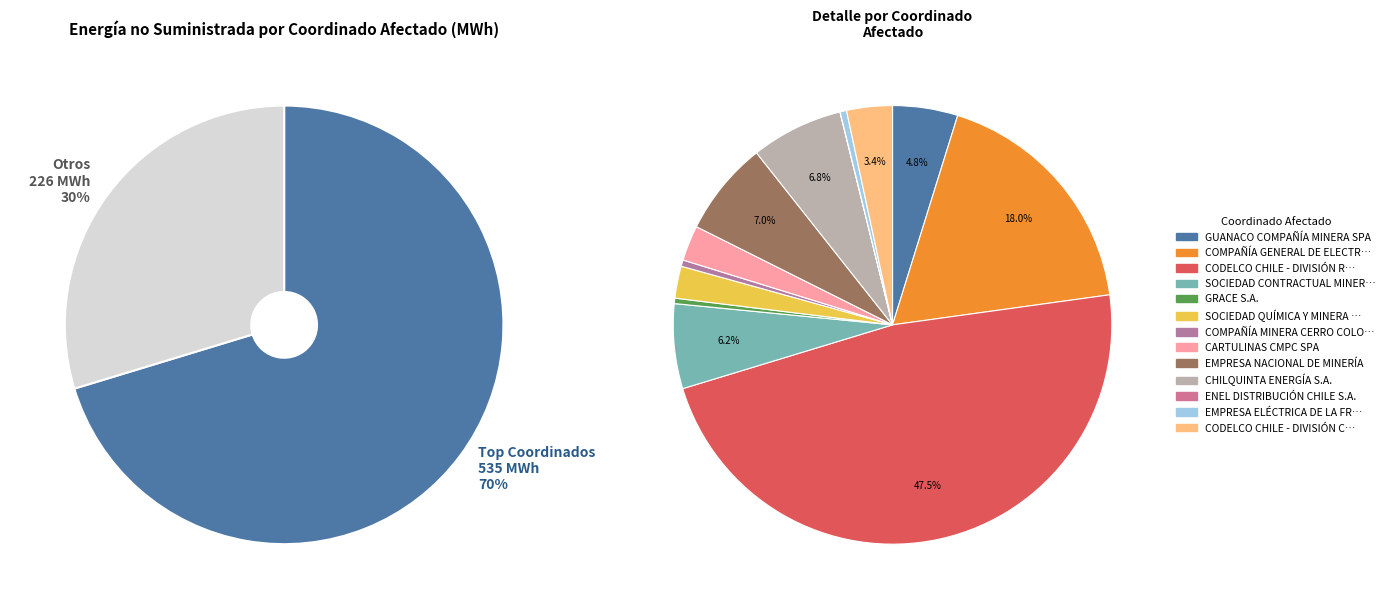

Rank the categories by value from lowest to highest.

ENEL DISTRIBUCIÓN CHILE S.A., GRACE S.A., COMPAÑÍA MINERA CERRO COLORADO LTDA, EMPRESA ELÉCTRICA DE LA FRONTERA S.A., SOCIEDAD QUÍMICA Y MINERA DE CHILE S.A., CARTULINAS CMPC SPA, CODELCO CHILE - DIVISIÓN CHUQUICAMATA, GUANACO COMPAÑÍA MINERA SPA, SOCIEDAD CONTRACTUAL MINERA EL ABRA, CHILQUINTA ENERGÍA S.A., EMPRESA NACIONAL DE MINERÍA, COMPAÑÍA GENERAL DE ELECTRICIDAD S.A., CODELCO CHILE - DIVISIÓN RADOMIRO TOMIC